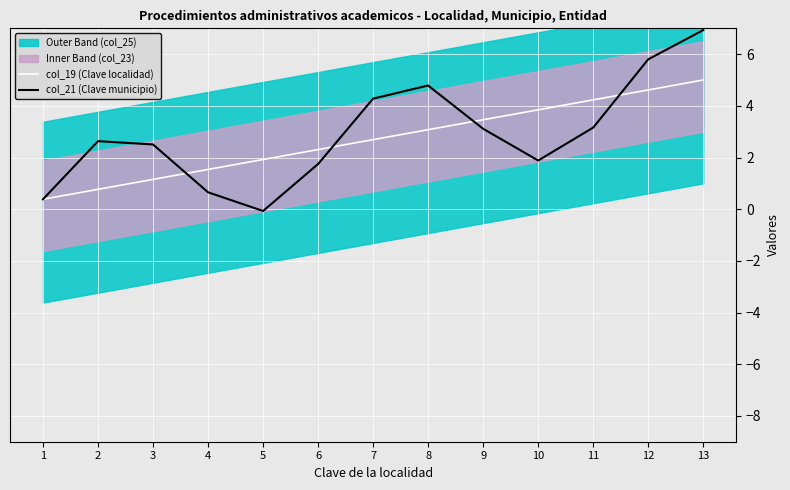

The value of col_19 (Clave localidad) at 3 is 1.9. True or false?

False